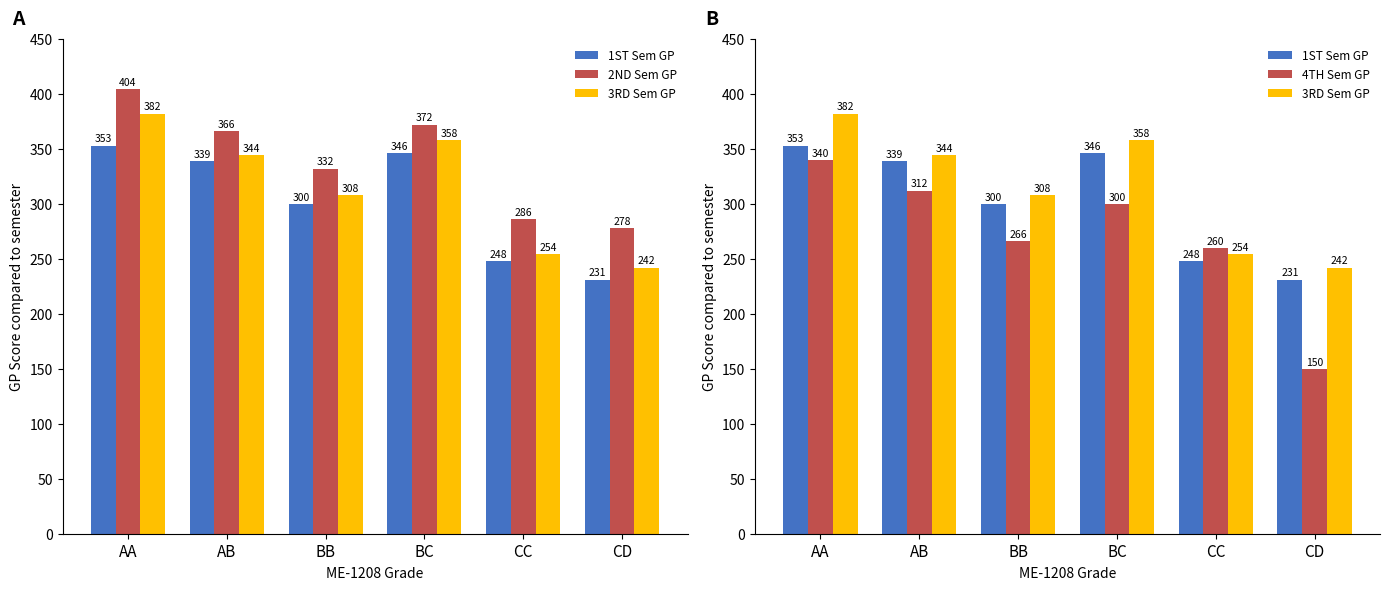

What is the sum of all 3RD Sem GP values?

1888